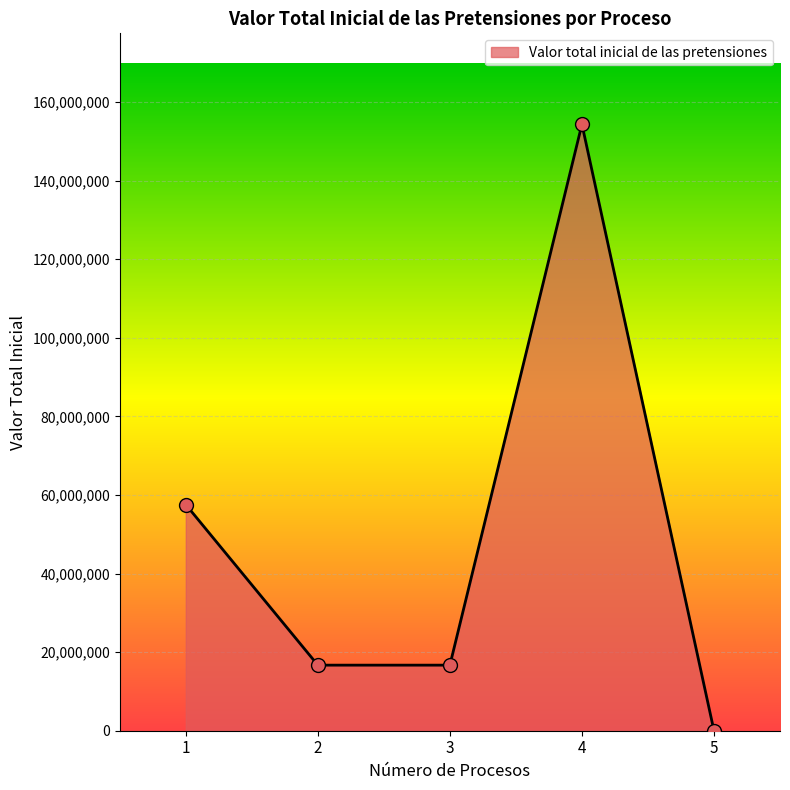

What is the change in value from 3 to 5?

-16689625